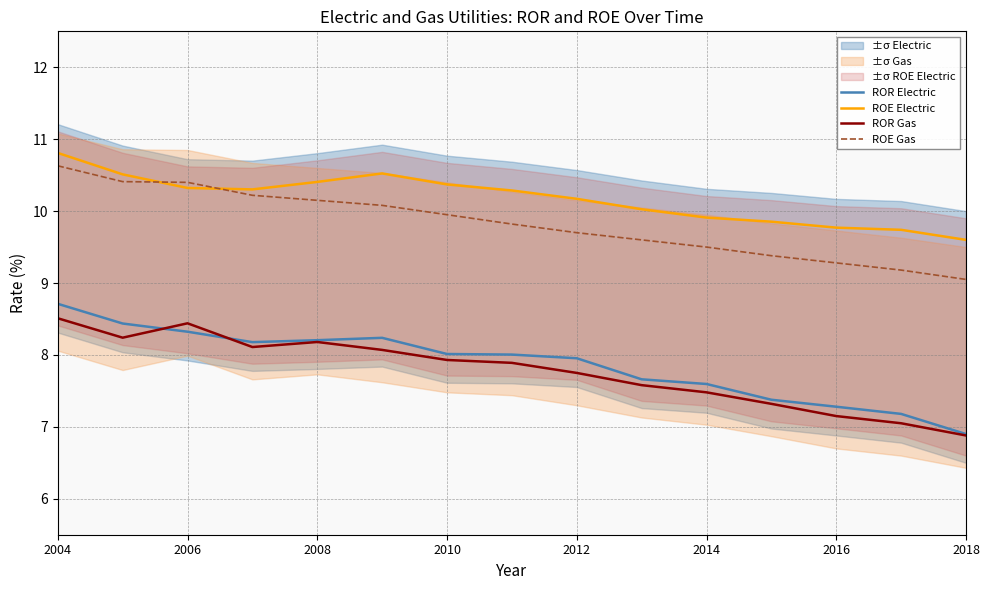

Where does the ROR Gas series first go above 7?

2004